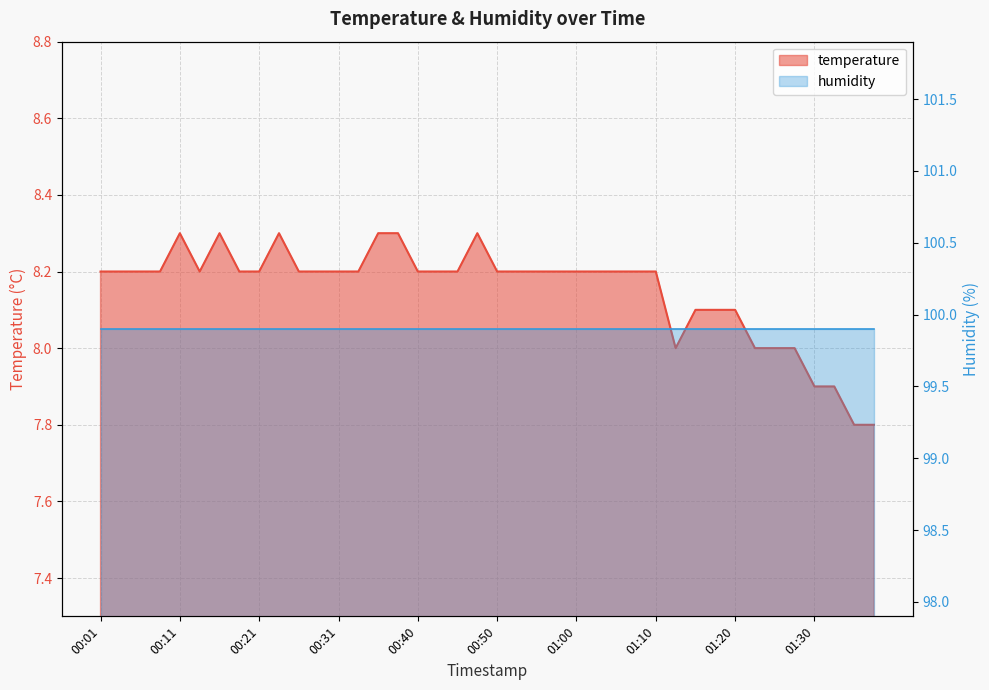

What is the smallest value displayed?

7.8